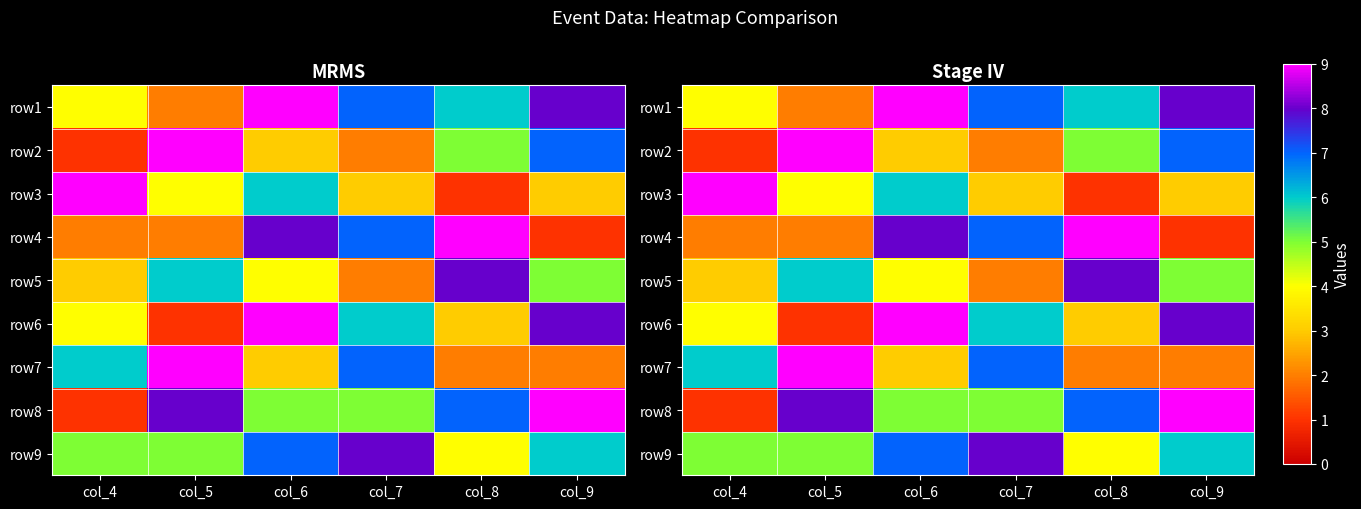

At which category does the chart reach its peak across all series?

col_6